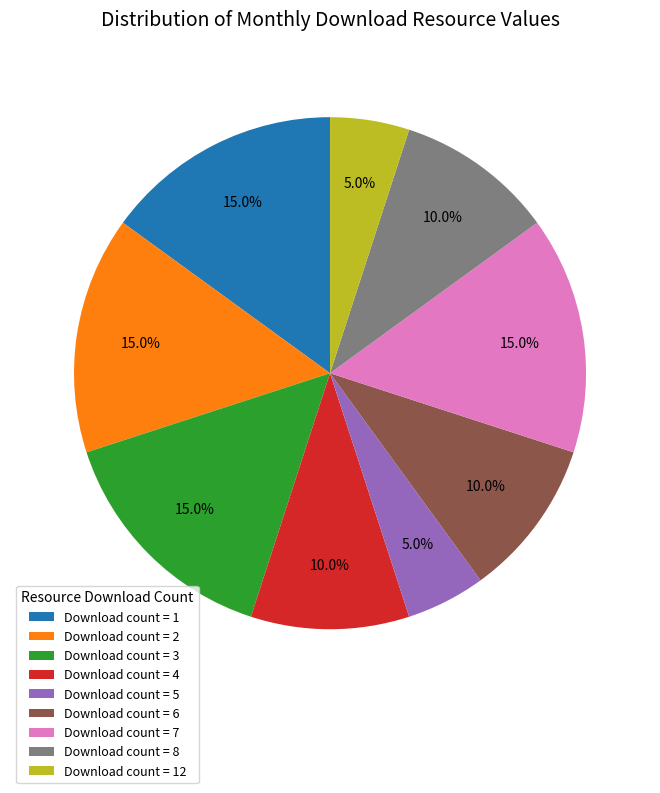

Count the number of slices in the pie.

9